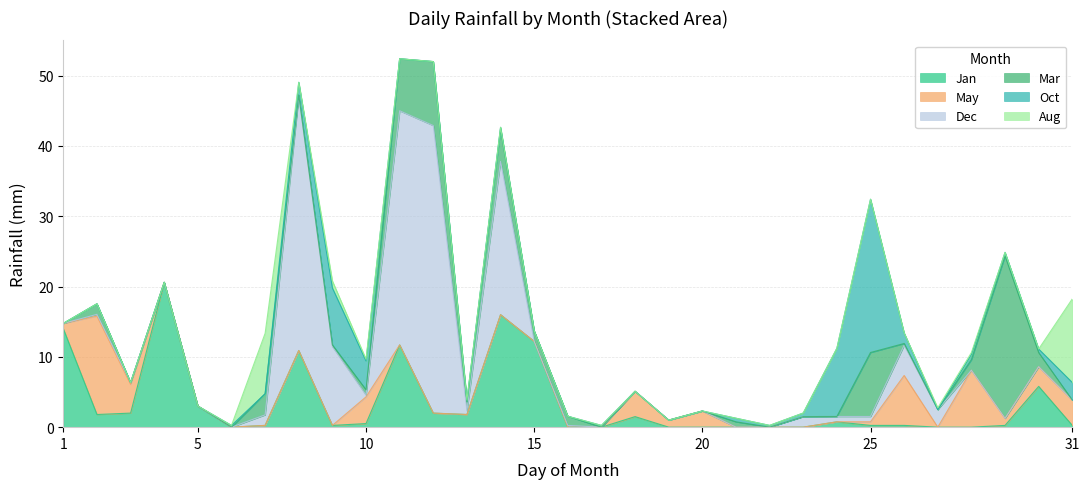

What is the label of the 14th point from the left?

13